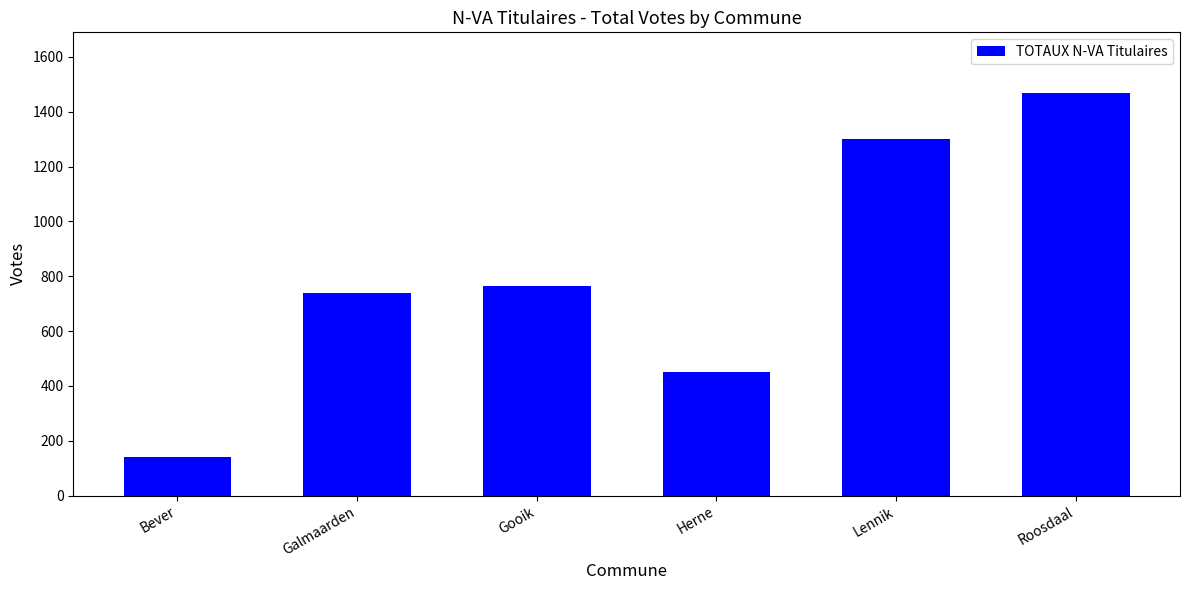

How many data points are less than 763?

3